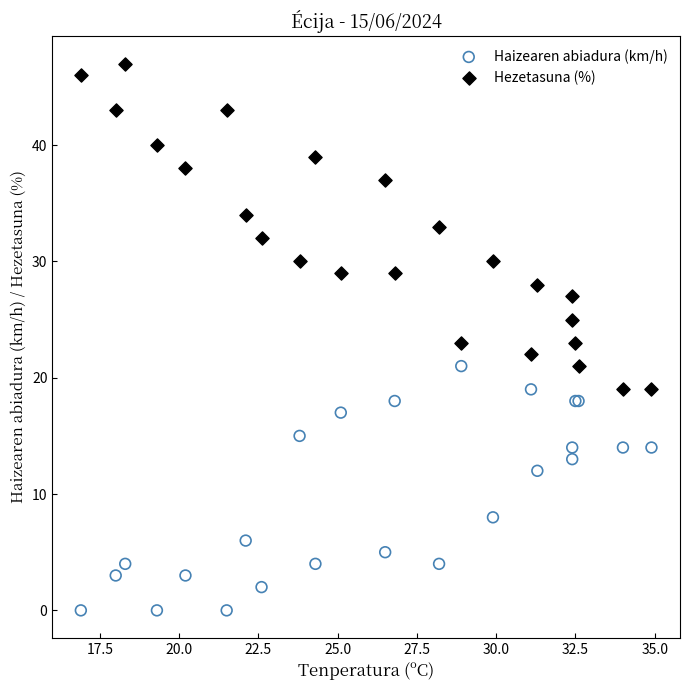

Which series has the widest spread of Y values?

Hezetasuna (%)